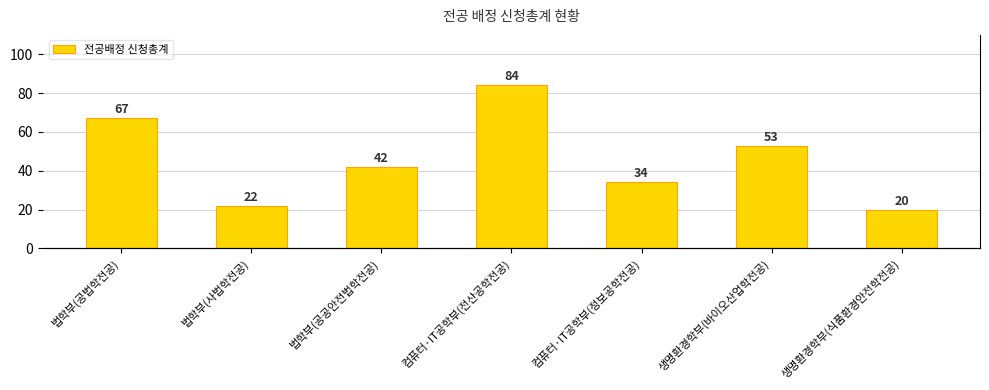

What is the sum of the values at 컴퓨터·IT공학부(정보공학전공) and 컴퓨터·IT공학부(전산공학전공)?

118